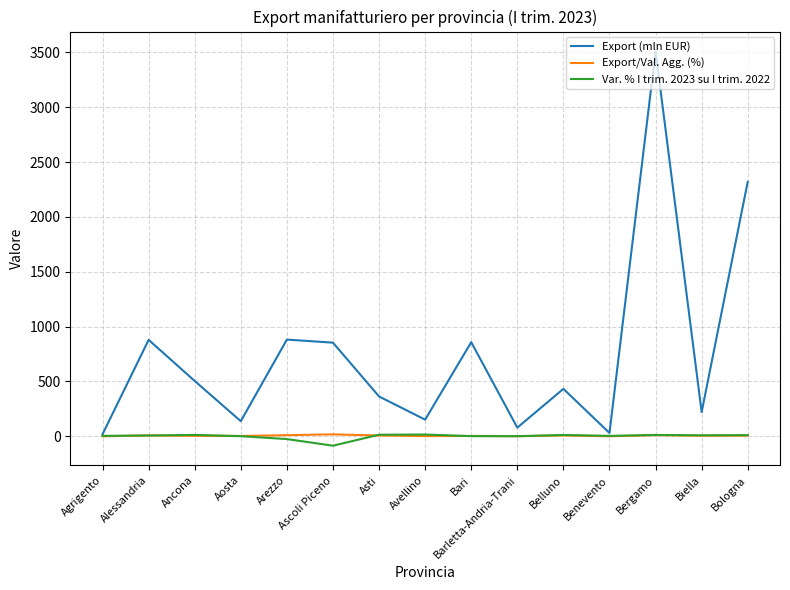

Which series has the largest range (max minus min)?

Export (mln EUR)